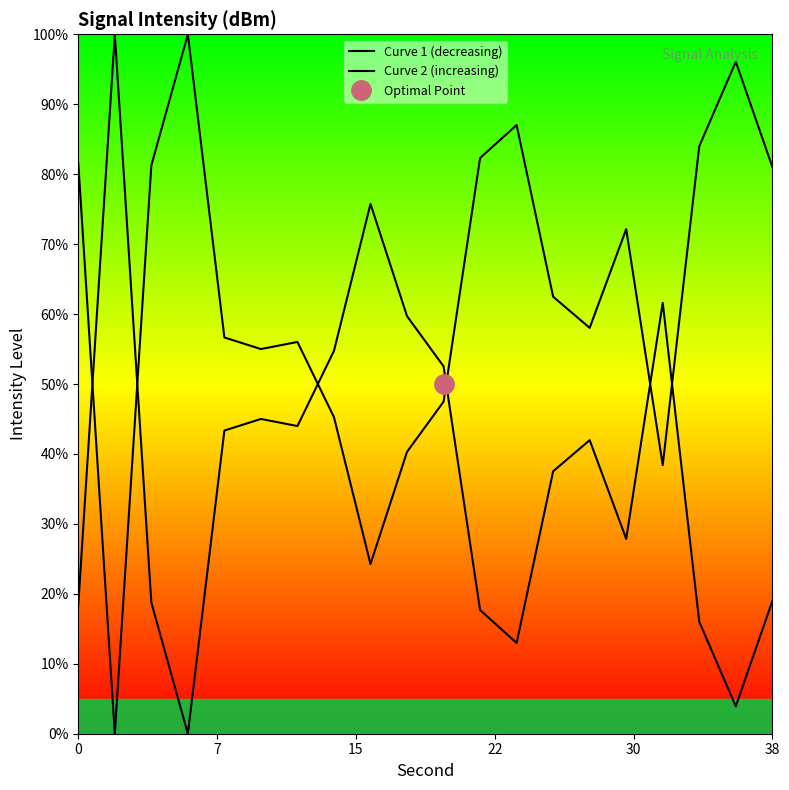

How many distinct data groups are displayed?

2